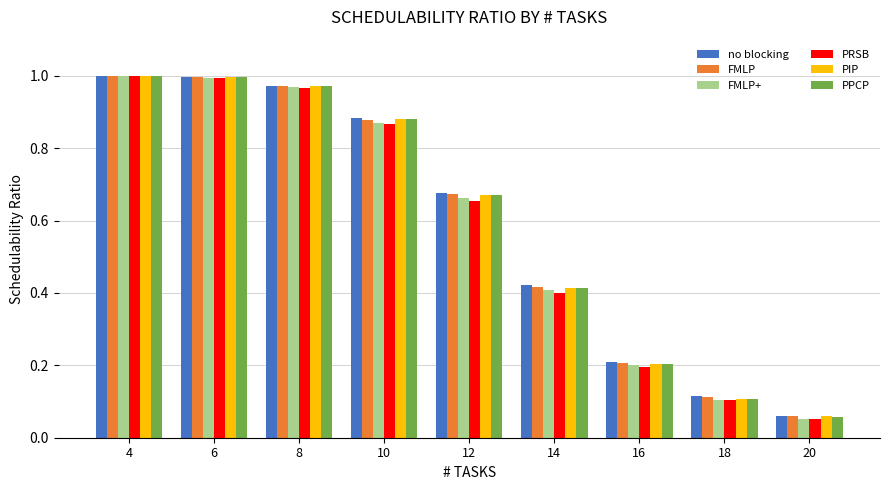

What are all the series names shown in the legend?

no blocking, FMLP, FMLP+, PRSB, PIP, PPCP